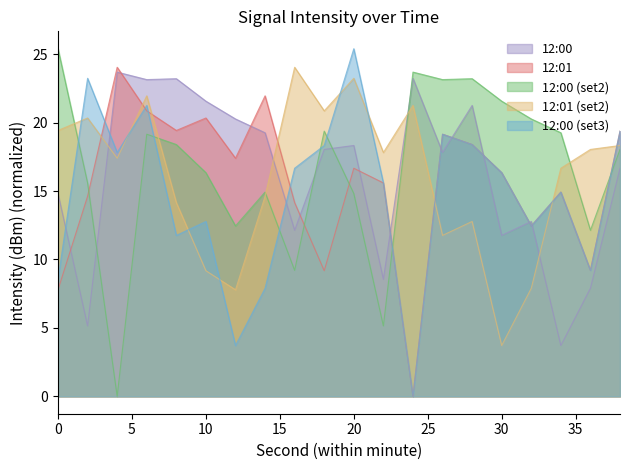

How many intersections are there between 12:01 (set2) and 12:01?

7